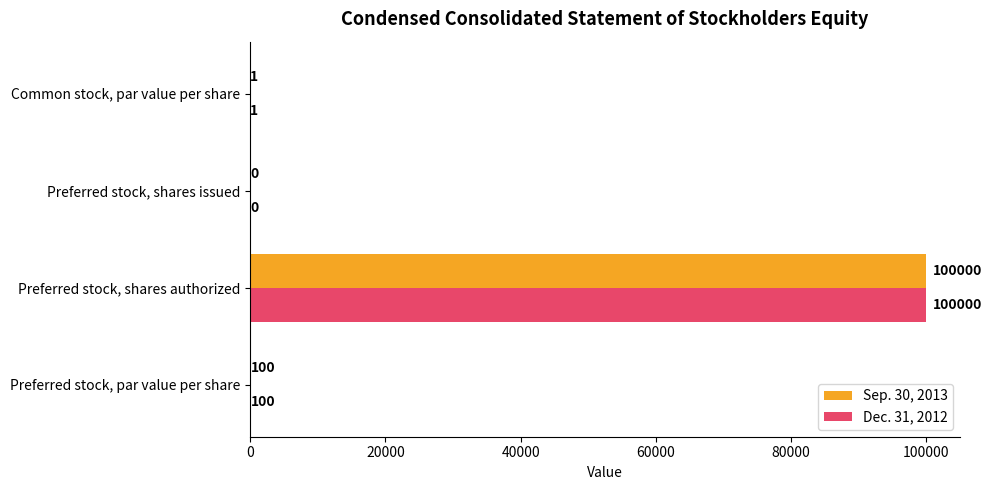

What is the maximum value for Sep. 30, 2013?

100000